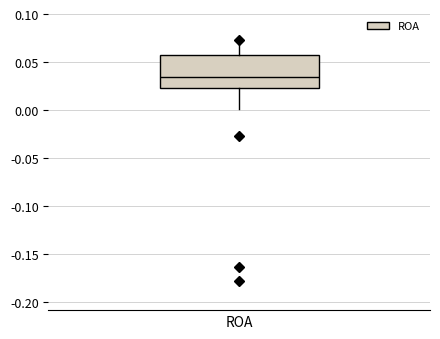

Transcribe this box plot: give where the median line is, the range the box spans, and where the two whiskers end, as read against the y-axis. The values are not printed on the chart, so give them approximately, as read against the axis.

median 0.035, box 0.025 to 0.060, whiskers 0.000 to 0.075